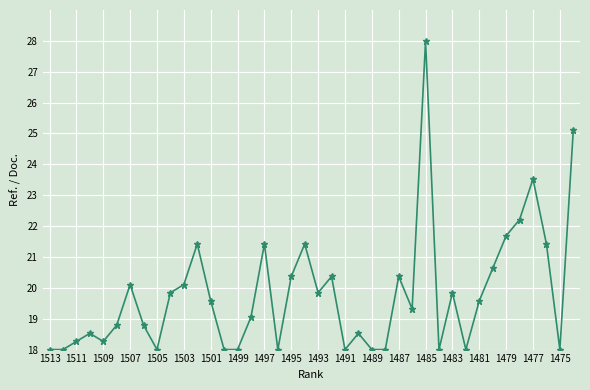

What is the minimum value shown in the chart?

18.0